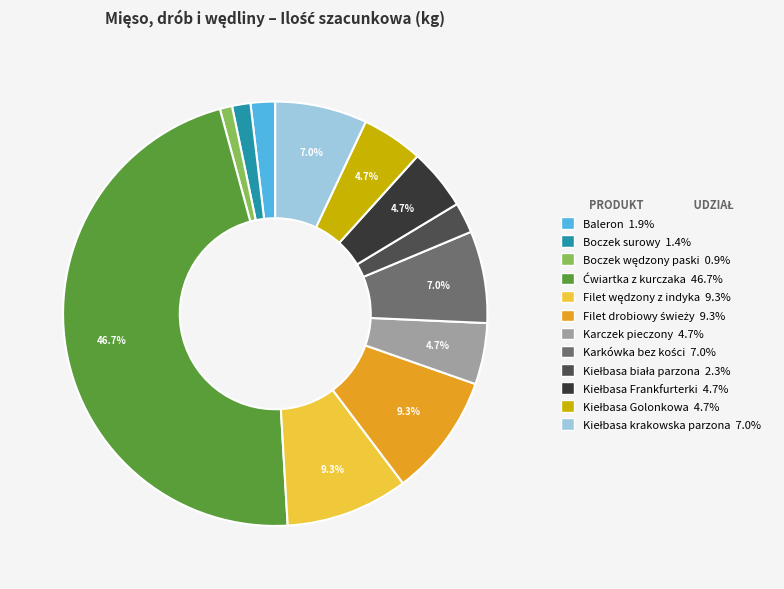

What percentage is NOT represented by Karczek pieczony?

95.3%